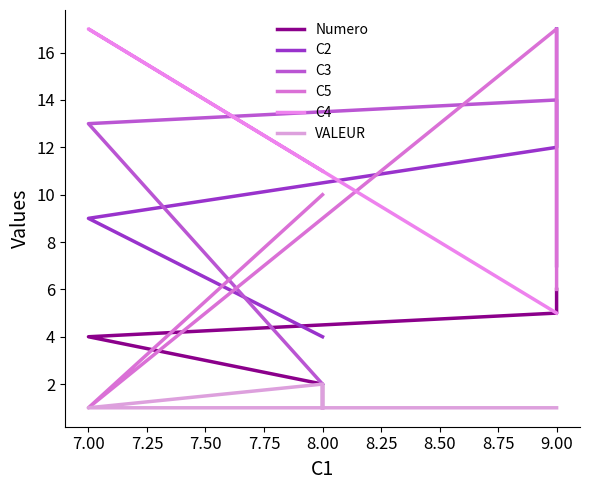

Which series changed the most between 8.00 and 7.00?

C3